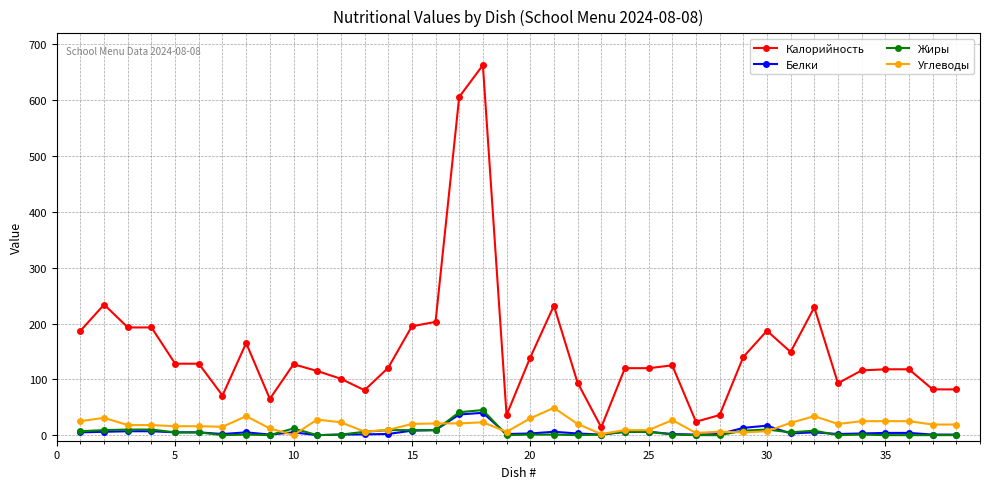

Which series has the largest range (max minus min)?

Калорийность